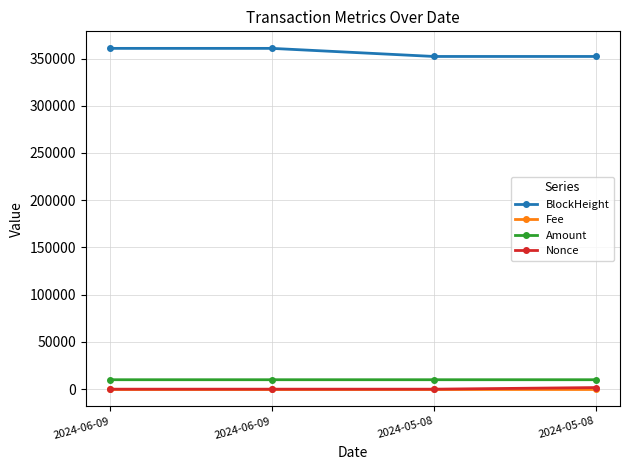

What value does the Amount series have at 2024-06-09?

10000.2